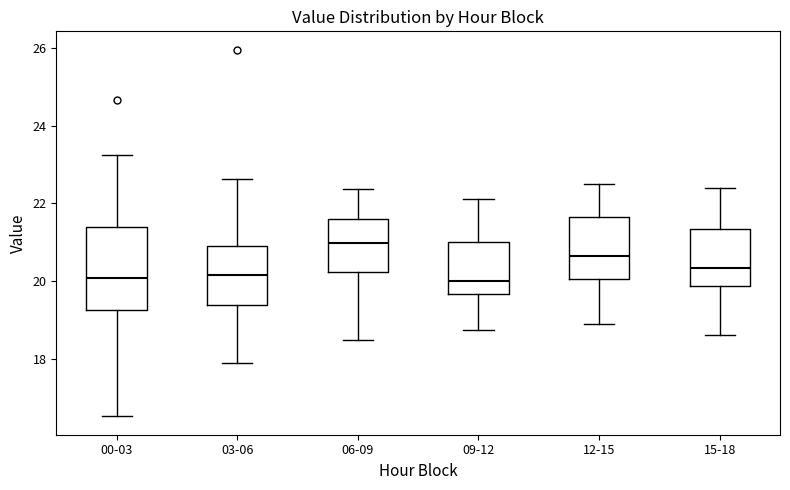

Reading left to right, transcribe this box plot: for each box, give where its median line is, the range the box spans, and where its two whiskers end, as read against the y-axis. The values are not printed on the chart, so give them approximately, as read against the axis.

00-03: median 20.0, box 19.2 to 21.4, whiskers 16.6 to 23.2
03-06: median 20.2, box 19.4 to 21.0, whiskers 17.8 to 22.6
06-09: median 21.0, box 20.2 to 21.6, whiskers 18.4 to 22.4
09-12: median 20.0, box 19.6 to 21.0, whiskers 18.8 to 22.2
12-15: median 20.6, box 20.0 to 21.6, whiskers 19.0 to 22.6
15-18: median 20.4, box 19.8 to 21.4, whiskers 18.6 to 22.4